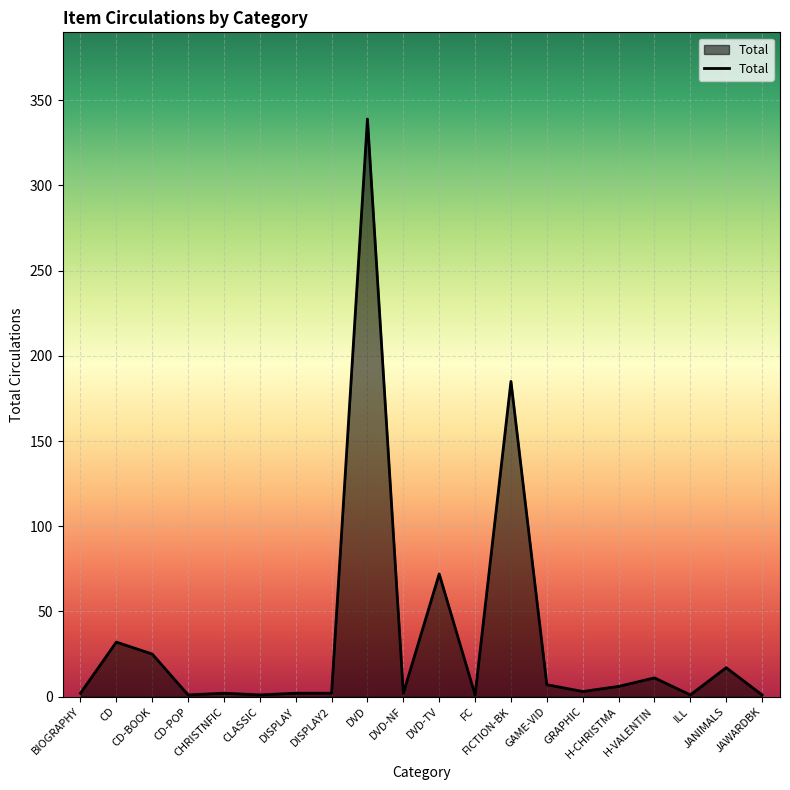

At which label is the value closest to 170?

FICTION-BK